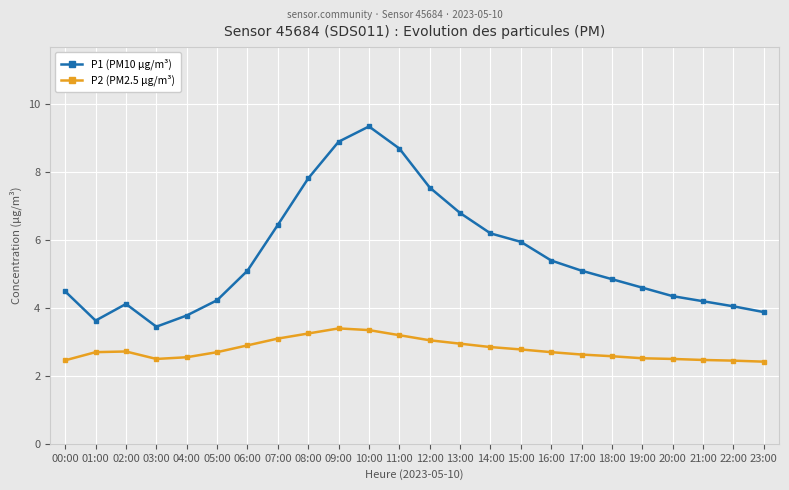

Is the value of P2 (PM2.5 µg/m³) at 03:00 greater than the value of P1 (PM10 µg/m³) at 01:00?

No